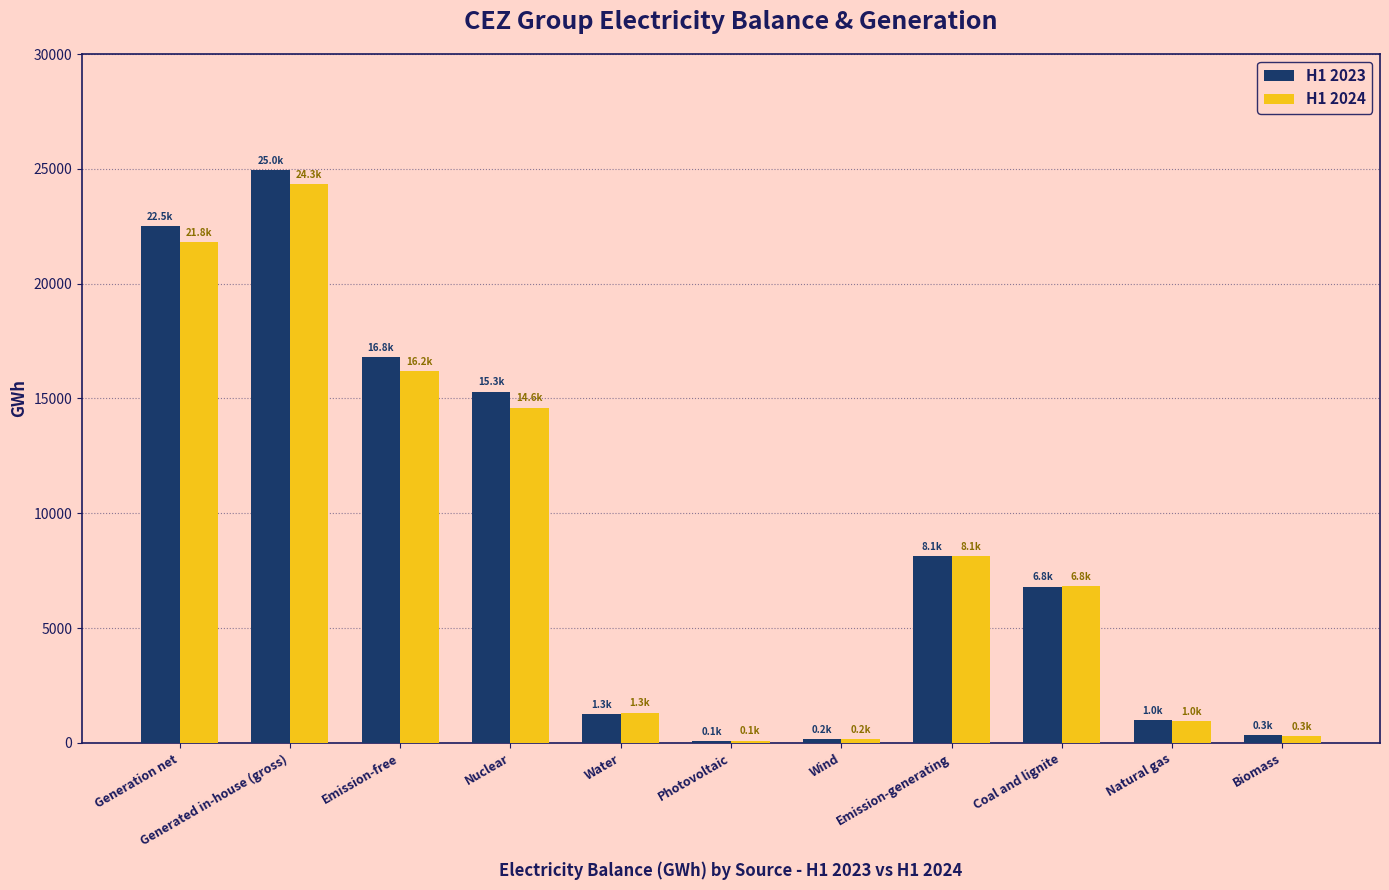

How many groups of bars are there?

11